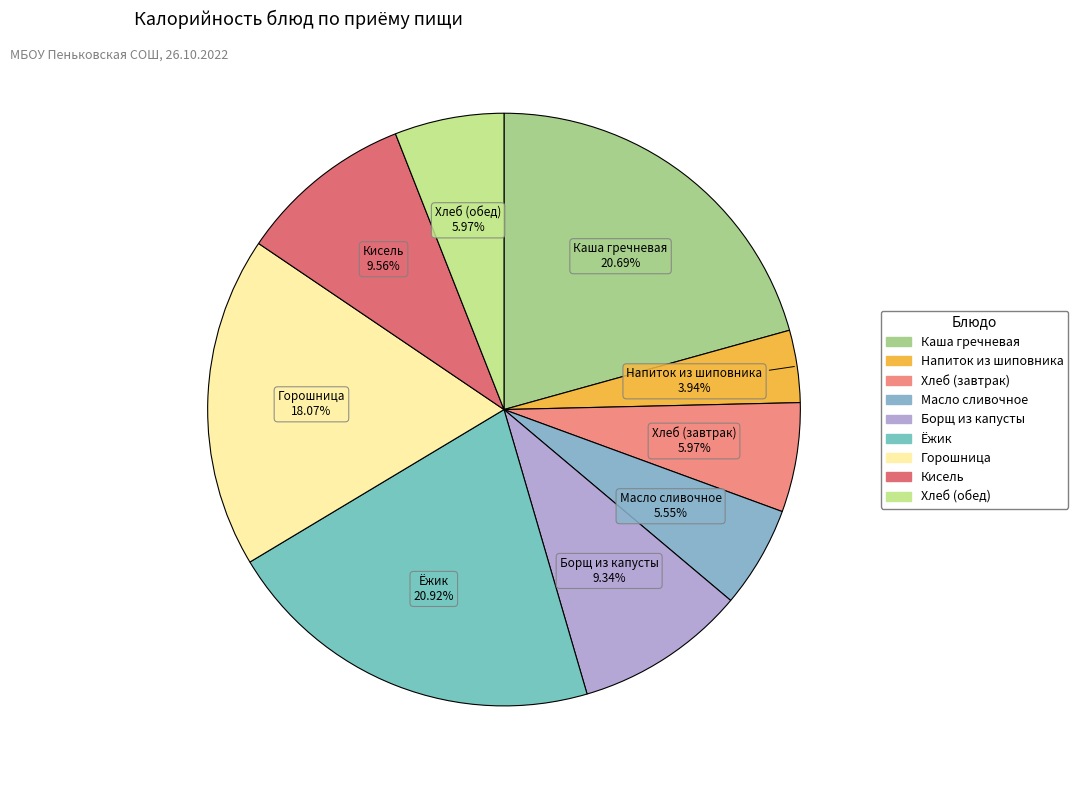

Which slice is the smallest?

Напиток из шиповника